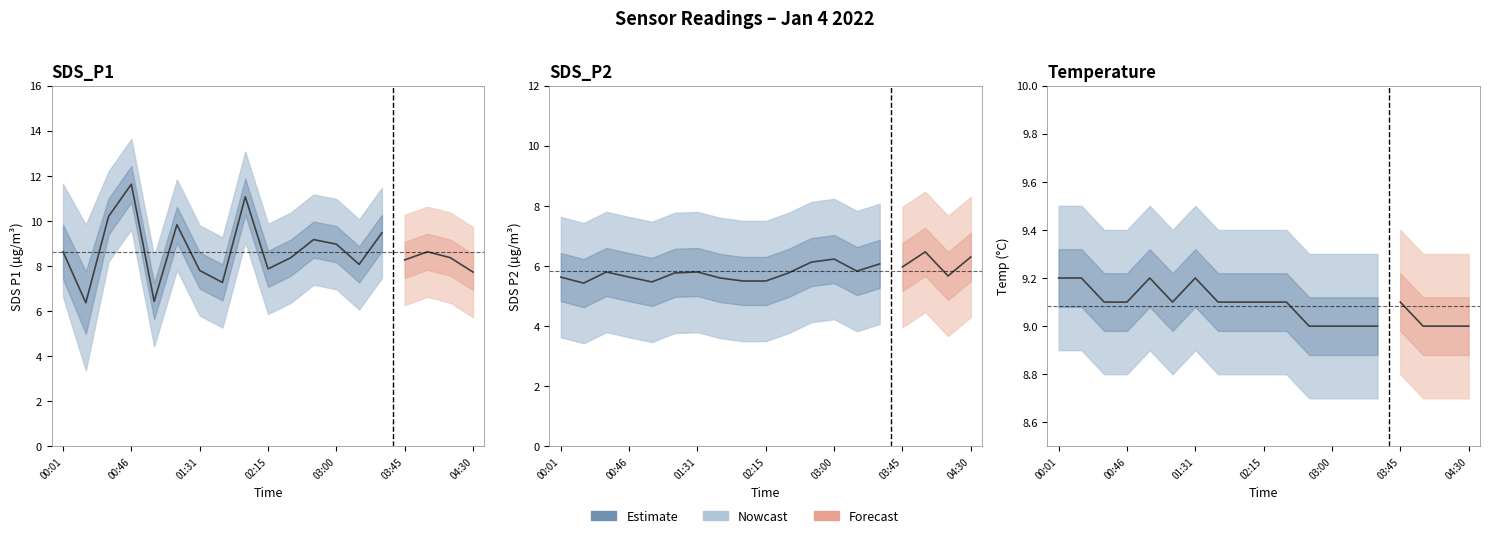

What is the value of the 14th point from the left?

9.0